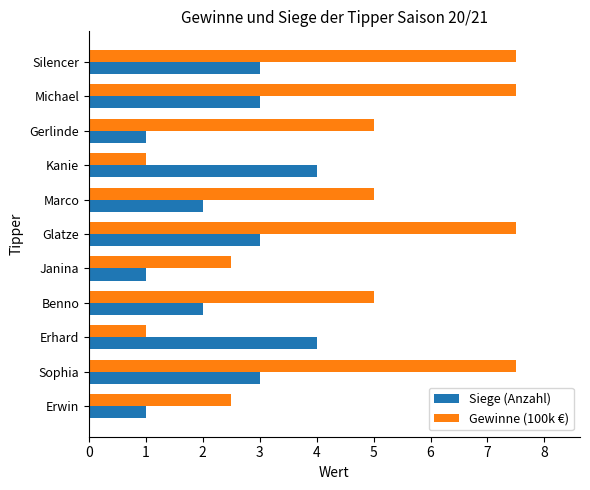

Count the number of categories in the chart.

11